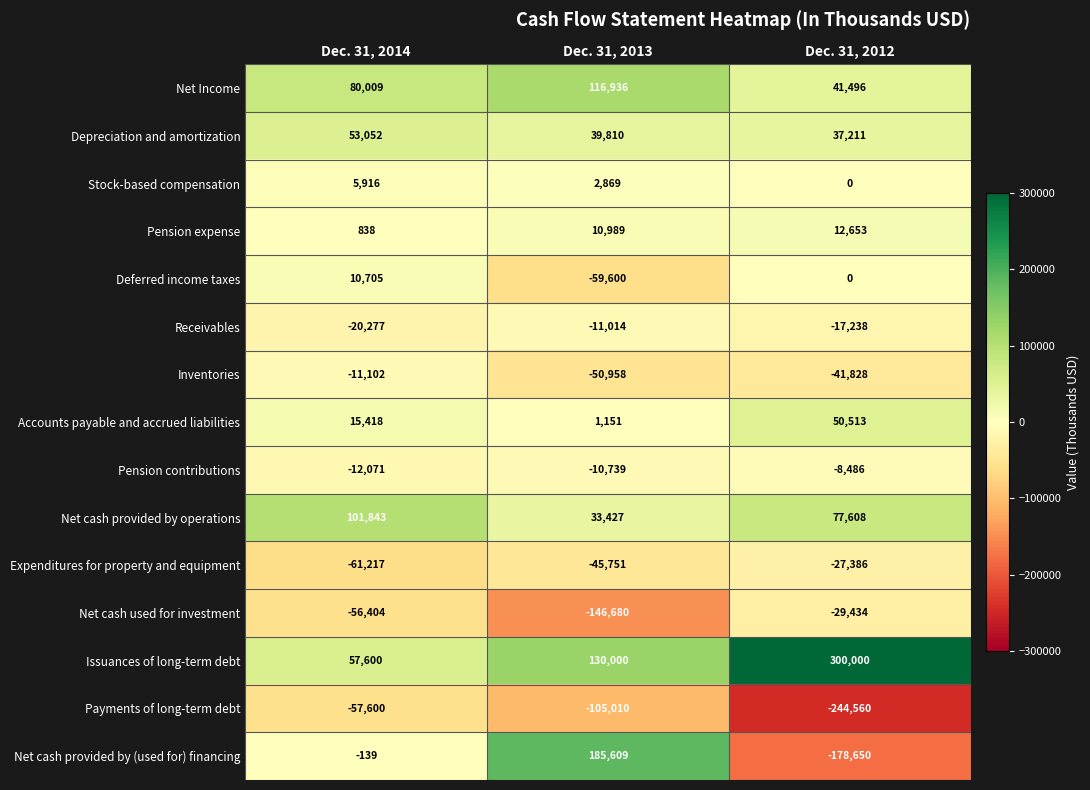

Which series has the largest total across all categories?

Issuances of long-term debt